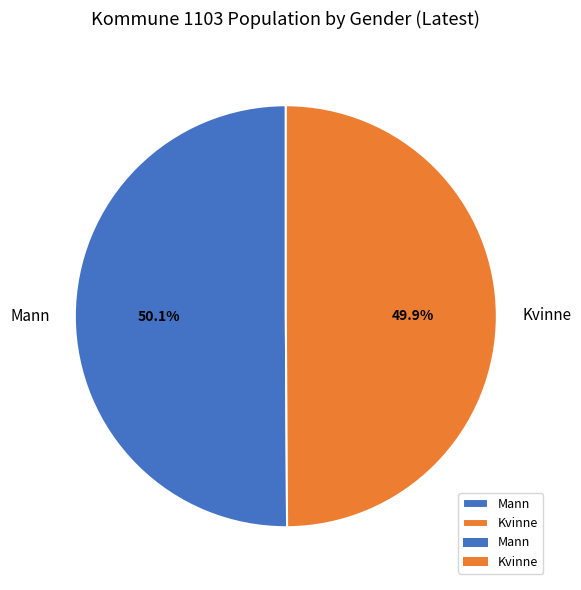

What is the ratio of the value at Kvinne to the value at Mann?

1.0